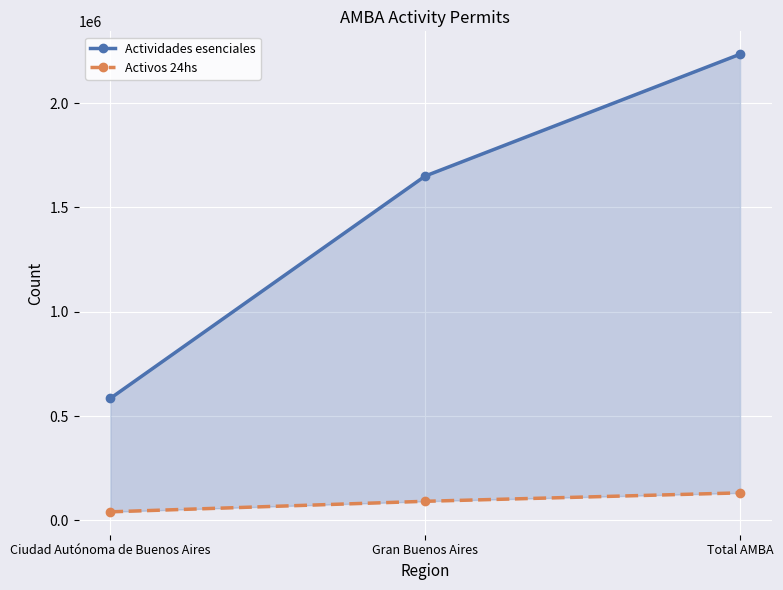

How many lines are shown in the chart?

2